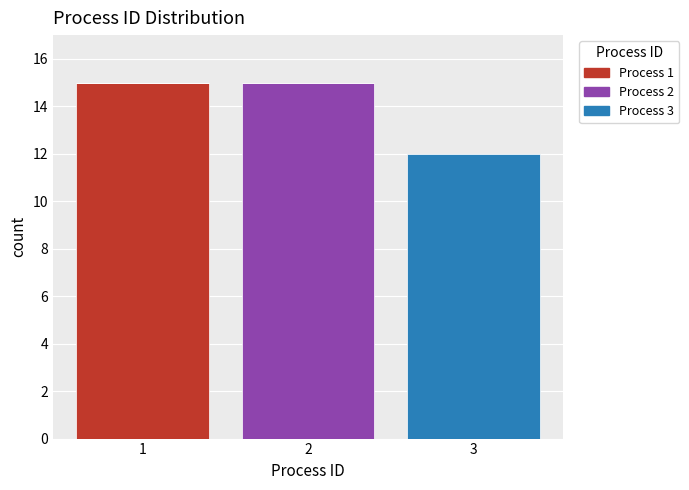

Reading left to right, list the values for the Process 1 series.

1=15	2=0	3=0